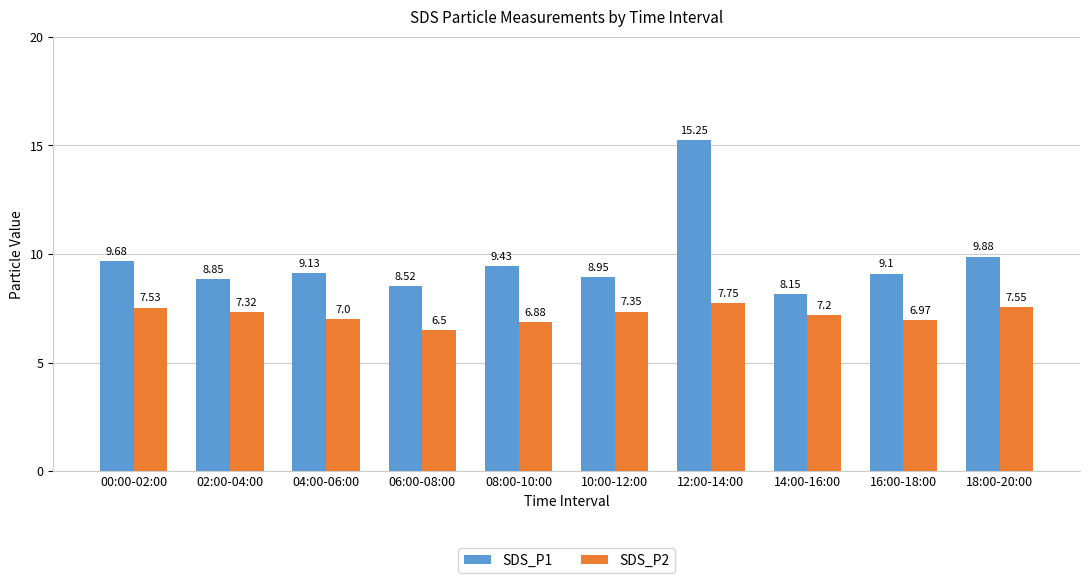

Which series has the largest range (max minus min)?

SDS_P1